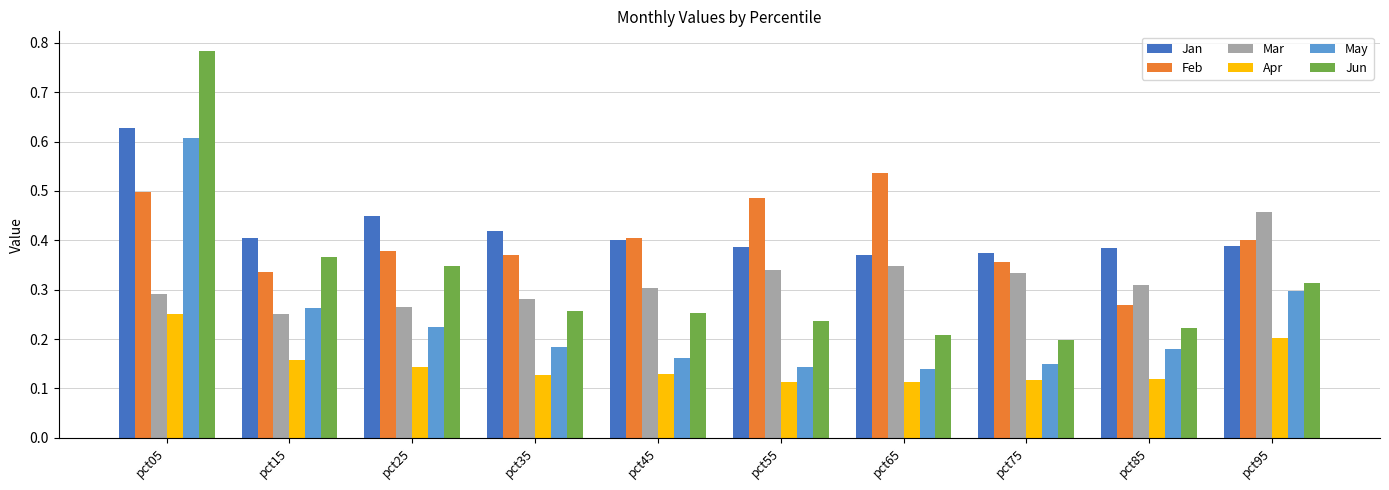

Which series has the largest range (max minus min)?

Jun